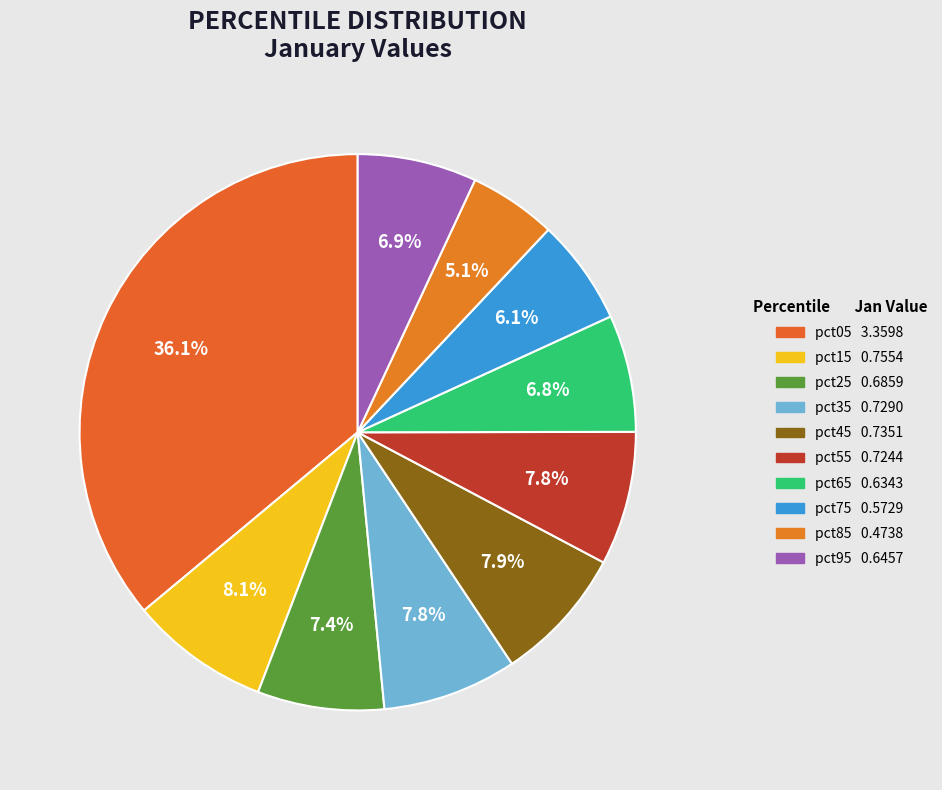

How many slices are in this pie chart?

10